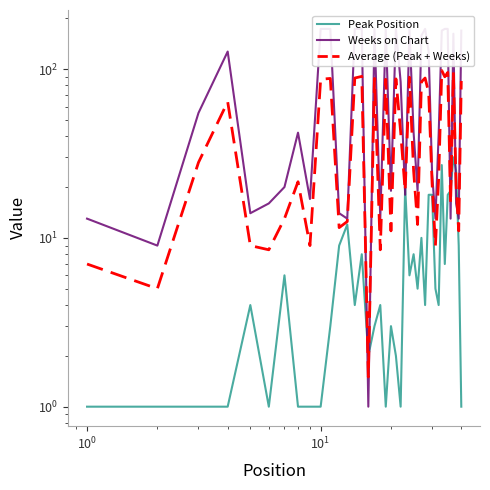

What is the average value of the Weeks on Chart series?

83.6